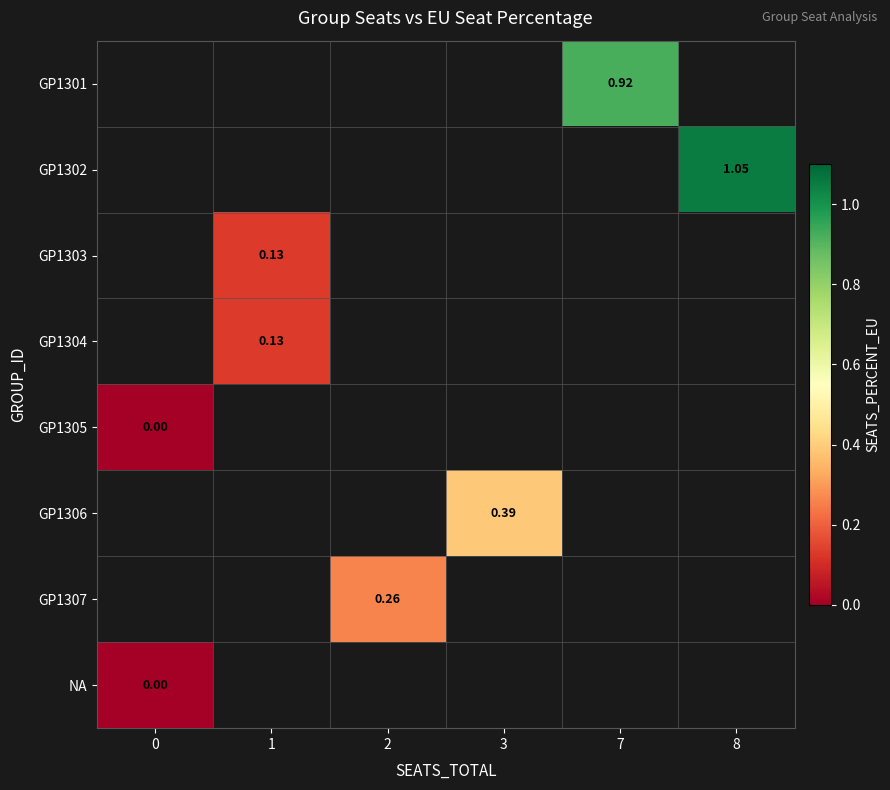

What value does the row_3 series have at 1?

0.1